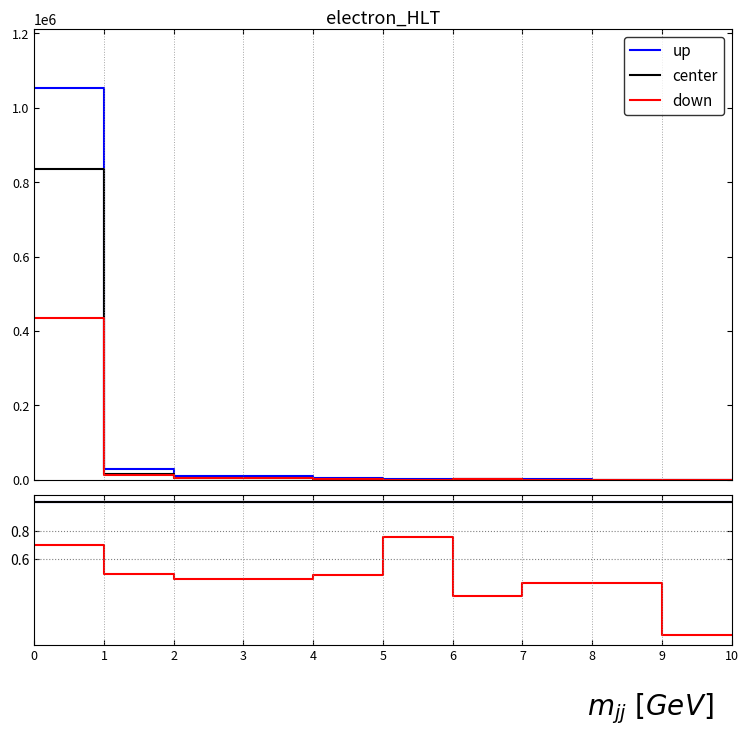

Rank the series at 5 from lowest to highest value.

down, up, center